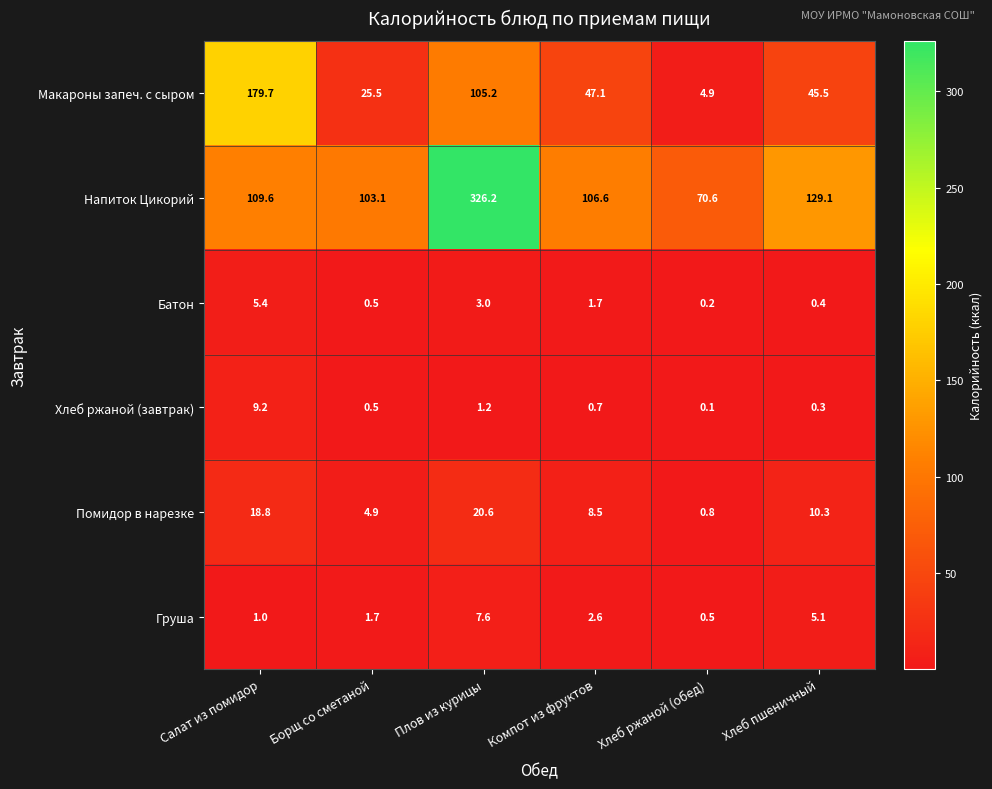

Is the value of Макароны запеч. с сыром at Салат из помидор greater than the value of Груша at Хлеб пшеничный?

Yes